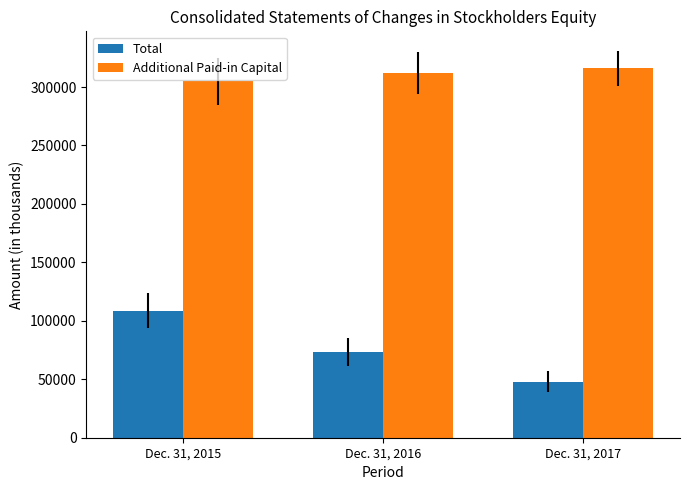

The value of Total at Dec. 31, 2016 is 73168. True or false?

True